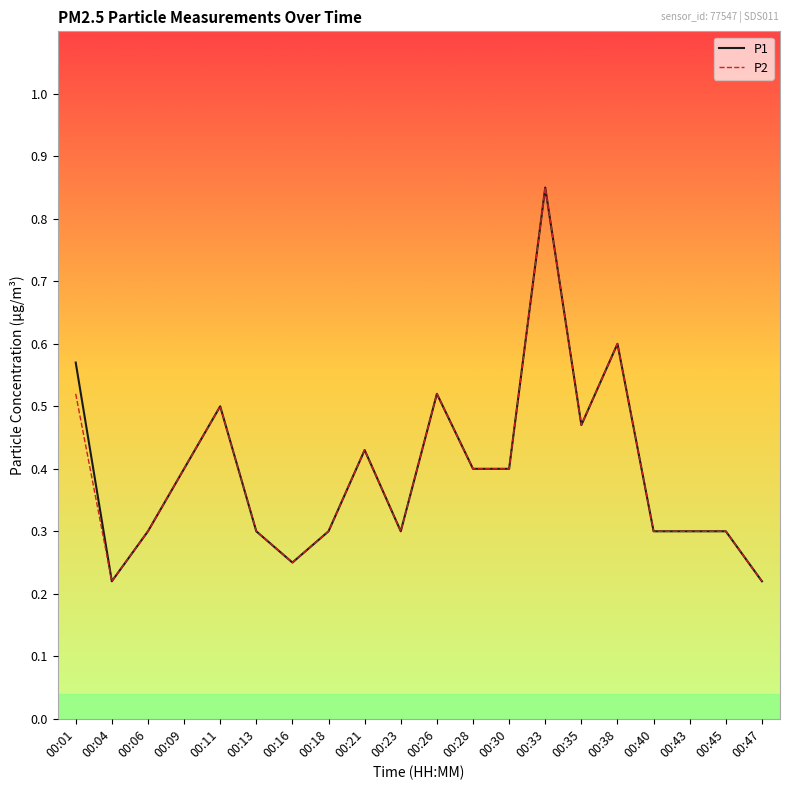

The P1 series shows 0.2 at 00:21. True or false?

False